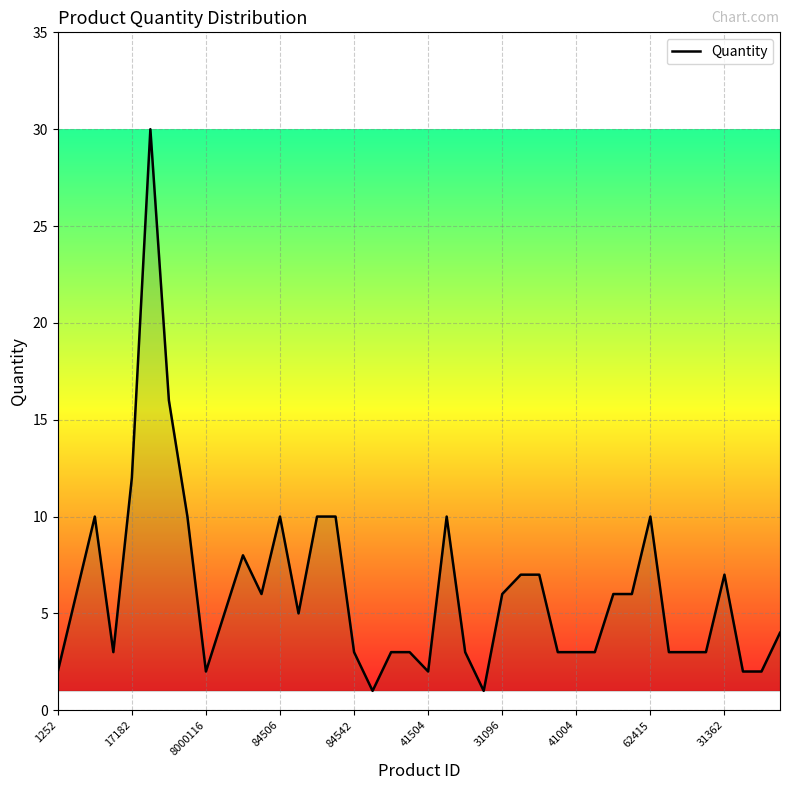

What is the greatest value displayed?

30